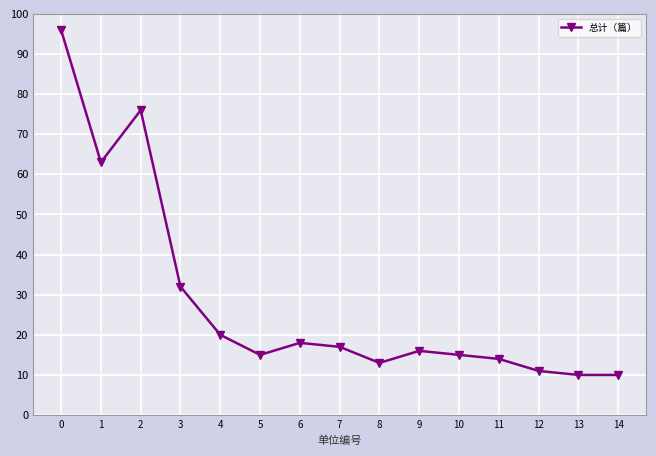

Is it true that the value at 0 is 96?

True